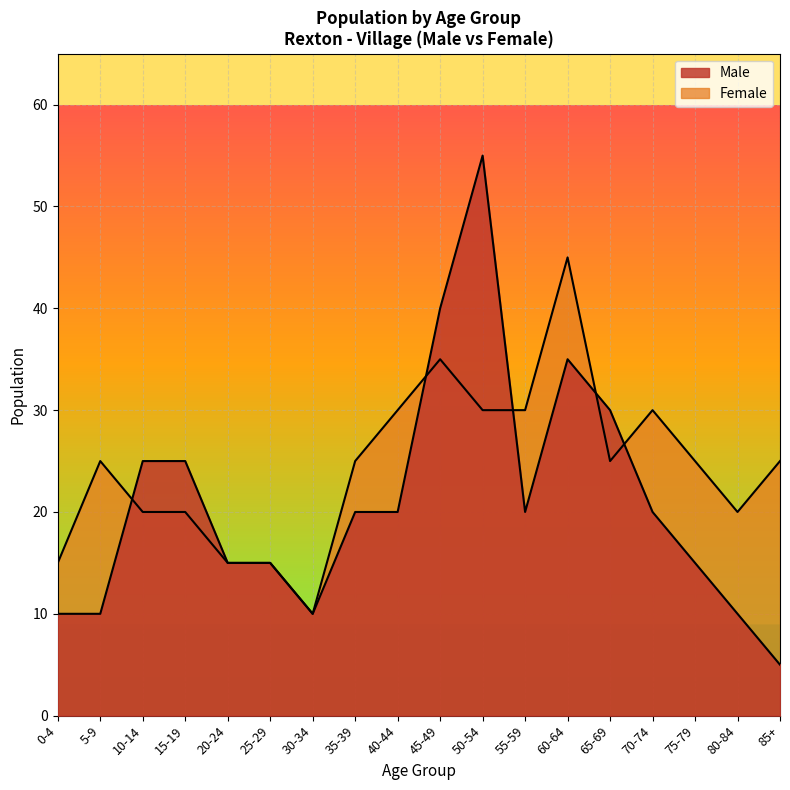

True or false: Male has more than 1 interior local peaks.

True